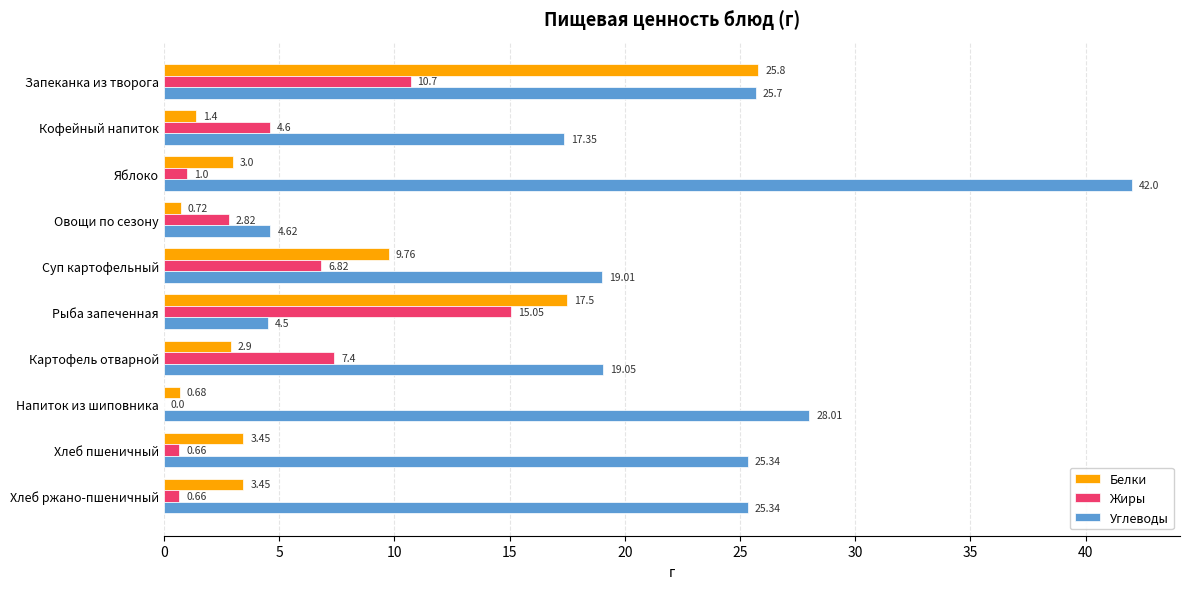

How many data points in Углеводы are above 25?

5